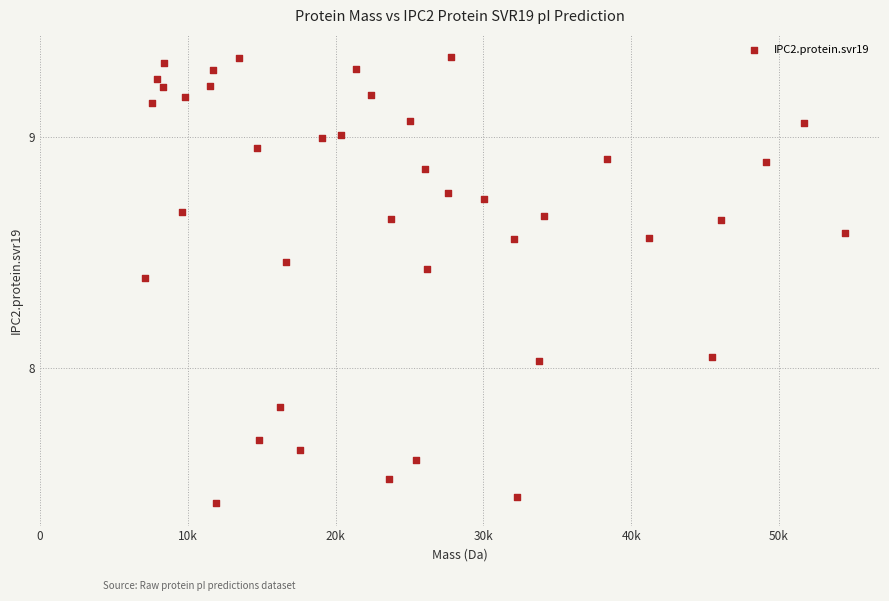

What is the range of Y values (max minus min)?

1.9